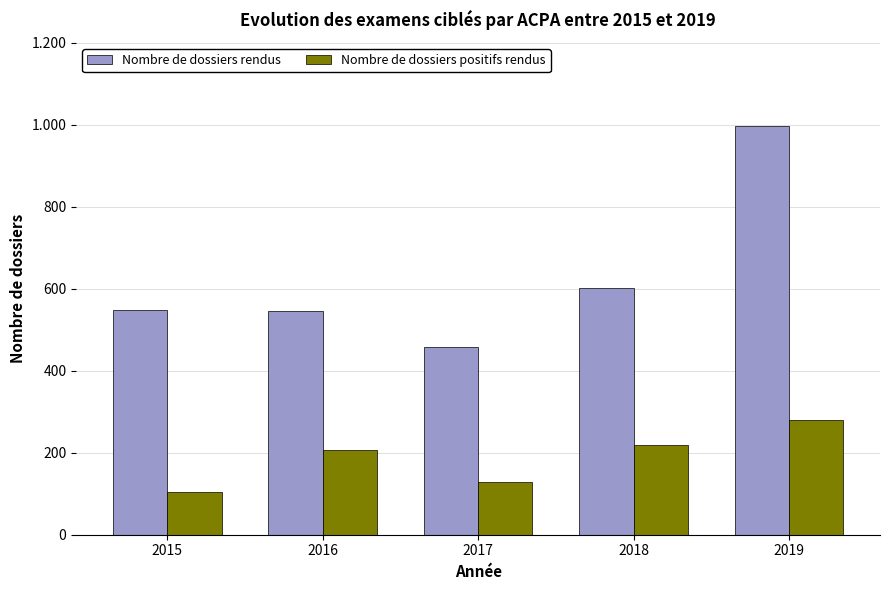

Between 2015 and 2016, which series saw the biggest shift?

Nombre de dossiers positifs rendus